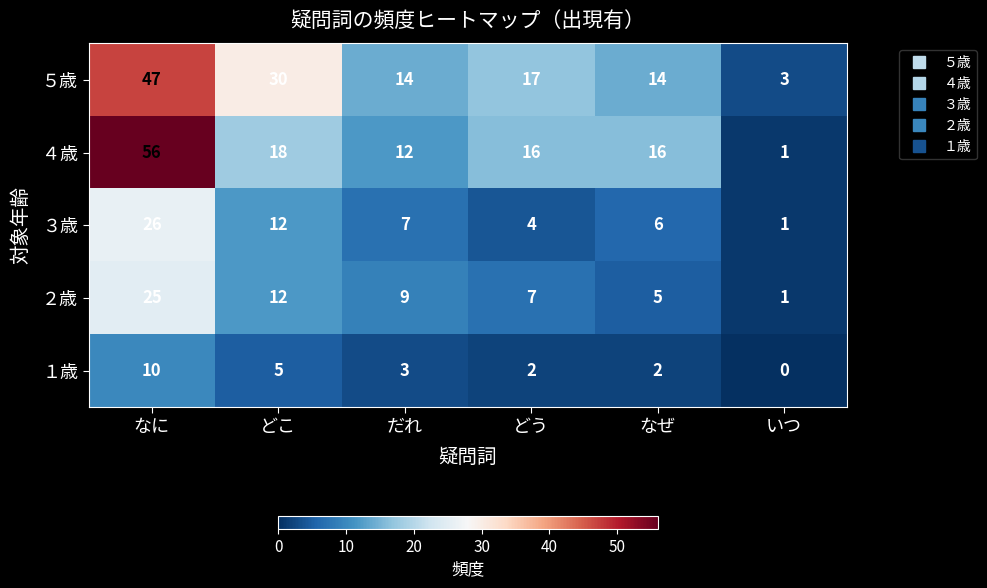

The ５歳 series shows 31 at なに. True or false?

False